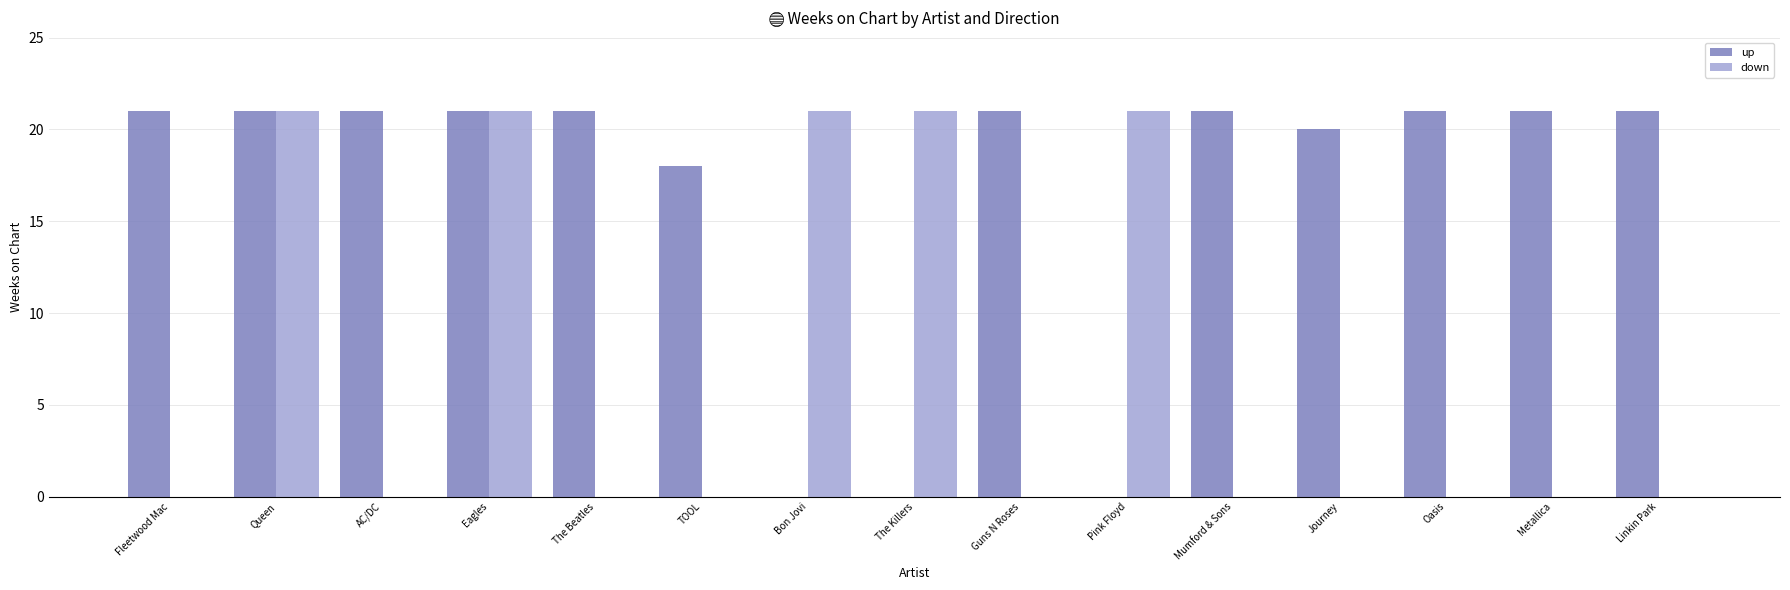

What is the sum of all up values?

248